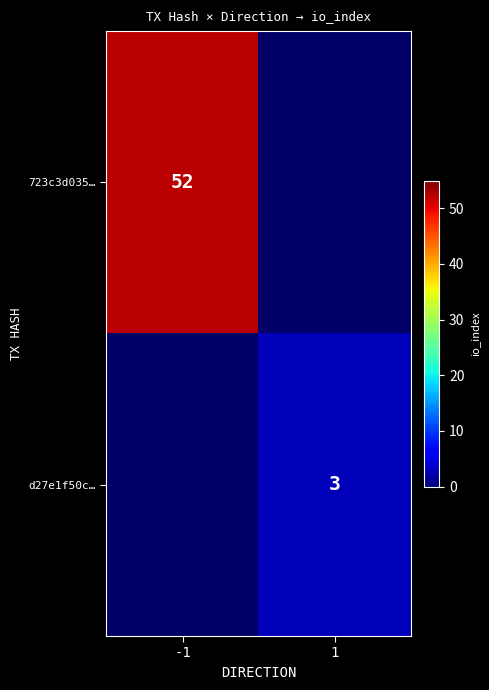

At how many categories does at least one series exceed 41?

1